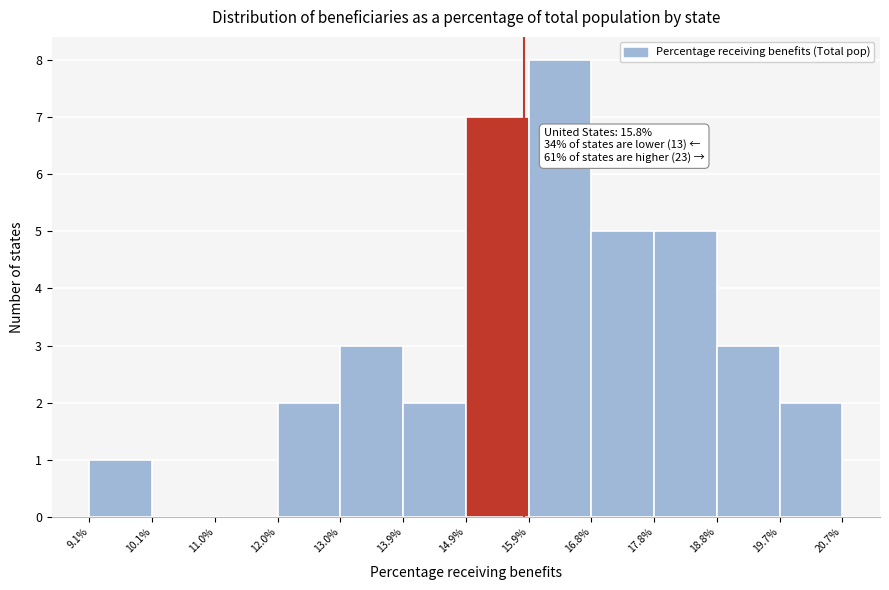

Over which range of the x-axis is the bar tallest?

15.9% to 16.8%